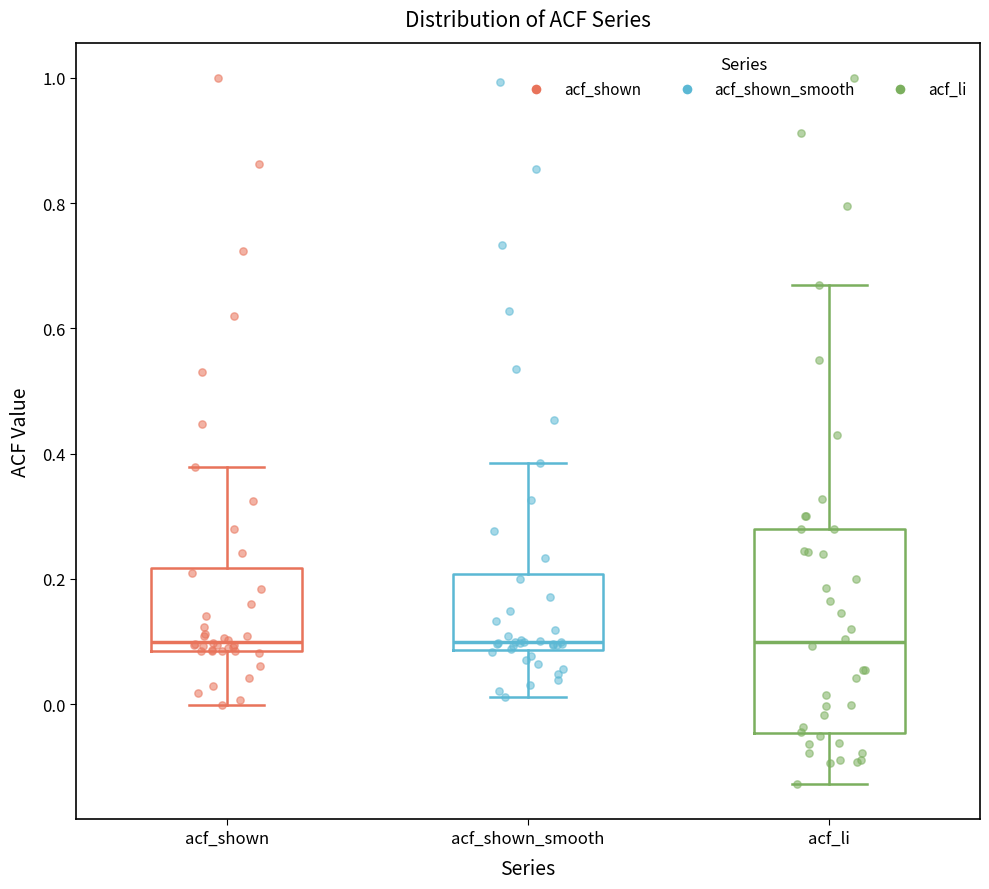

Where is the lower edge of the box for acf_shown on the y-axis? The values are not printed on the chart, so give them approximately, as read against the axis.

0.08